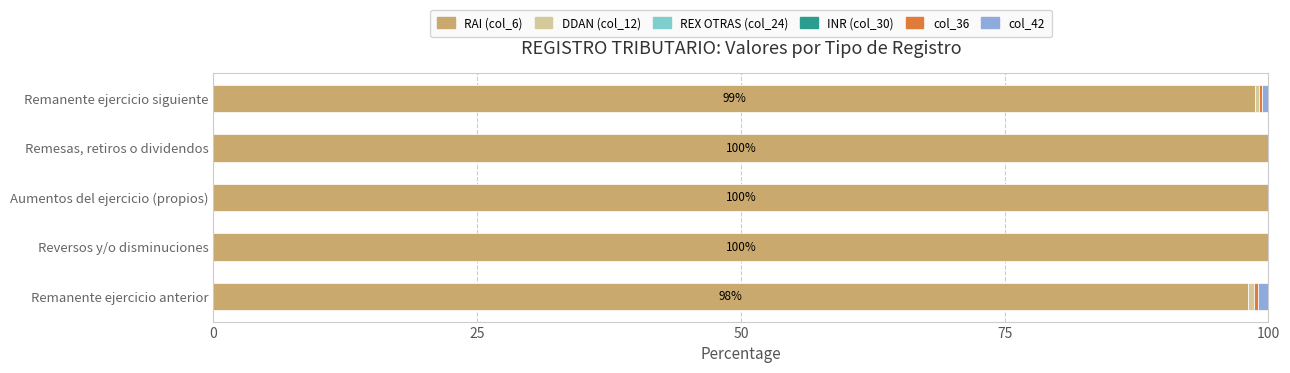

What is the highest value of the RAI (col_6) series?

100.0